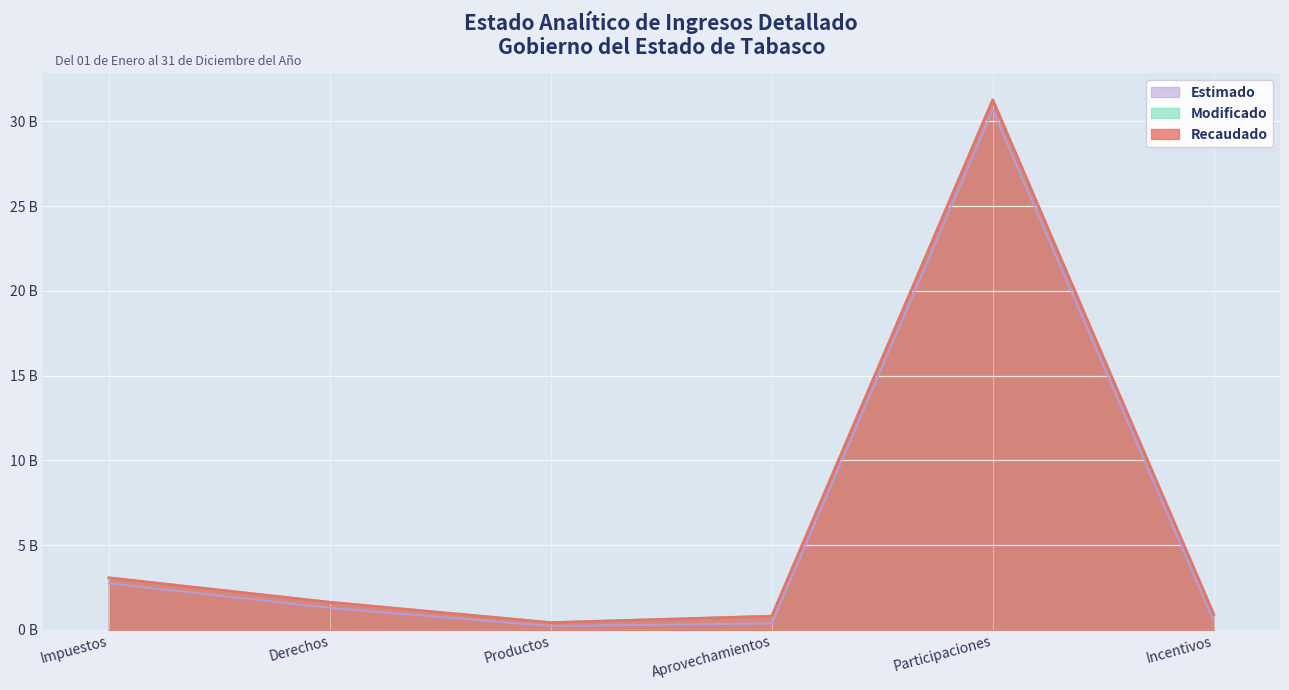

Reading left to right, list all the values displayed in this chart.

Estimado: Impuestos=2.7	Derechos=1.3	Productos=0.2	Aprovechamientos=0.4	Participaciones=30.7	Incentivos=0.5
Modificado: Impuestos=3.1	Derechos=1.6	Productos=0.4	Aprovechamientos=0.8	Participaciones=31.3	Incentivos=0.9
Recaudado: Impuestos=3.1	Derechos=1.6	Productos=0.4	Aprovechamientos=0.8	Participaciones=31.3	Incentivos=0.9